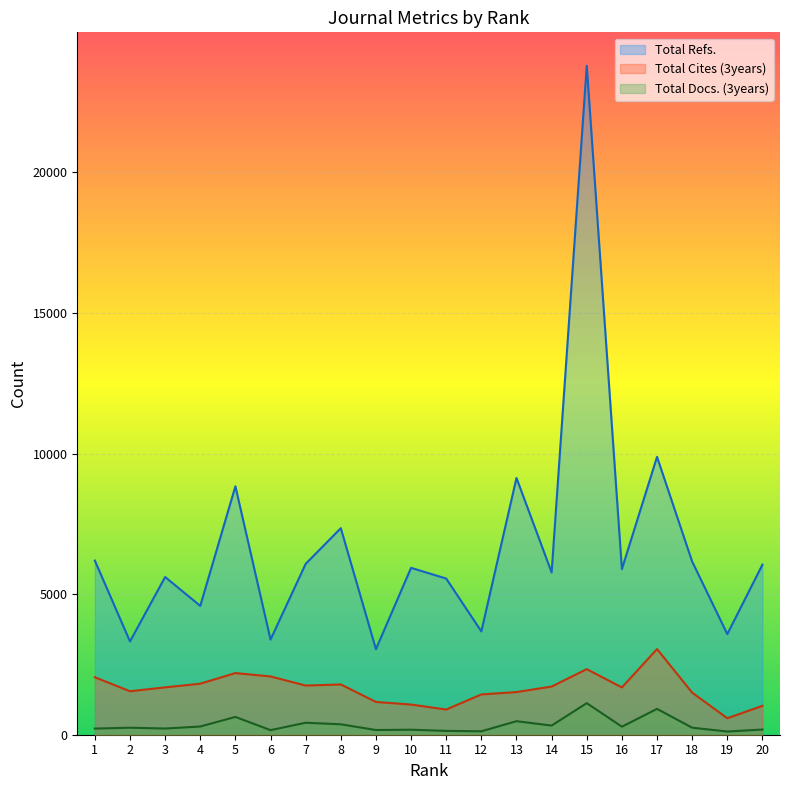

What is the value of the Total Docs. (3years) point at the 16th from the left?

286